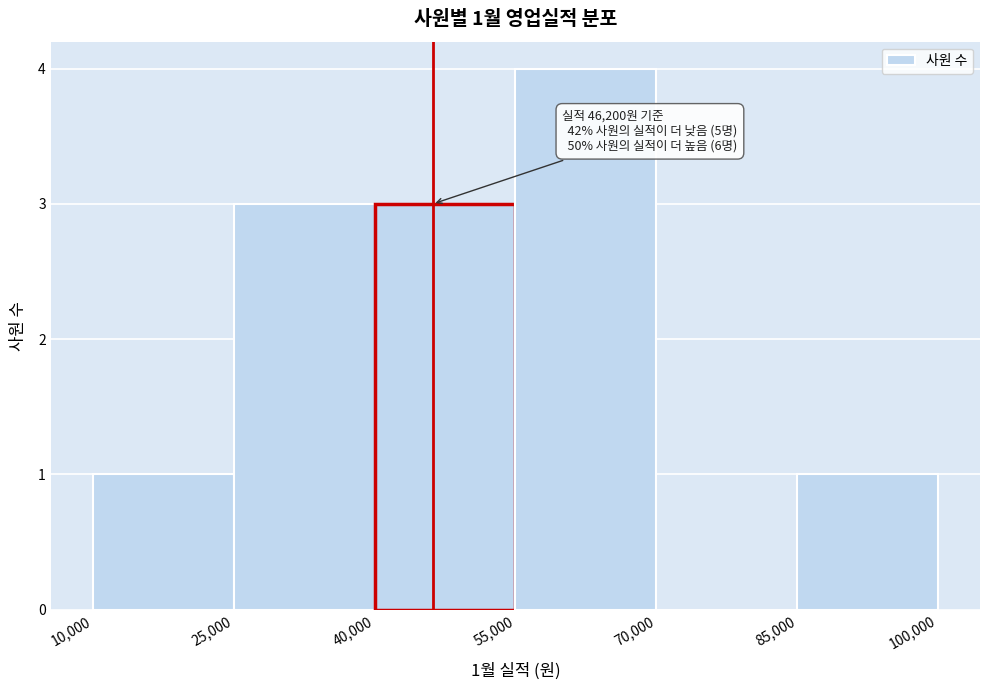

Over which range of the x-axis is the bar tallest?

55,000 to 70,000